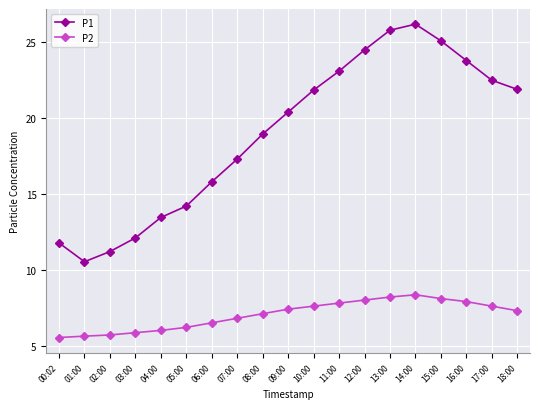

Which category has the lowest value in the P1 series?

01:00